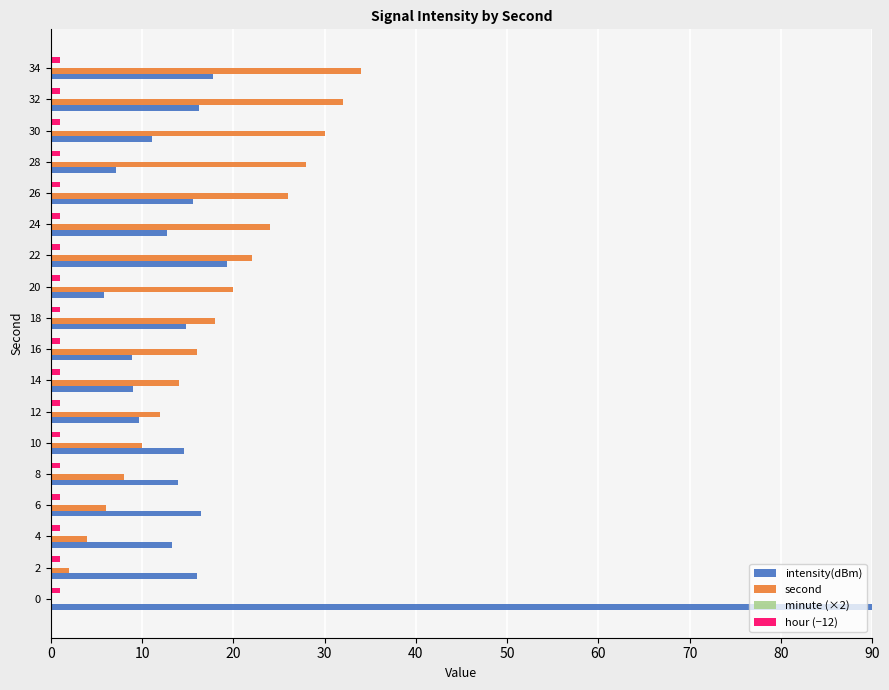

Which series has the largest total across all categories?

intensity(dBm)